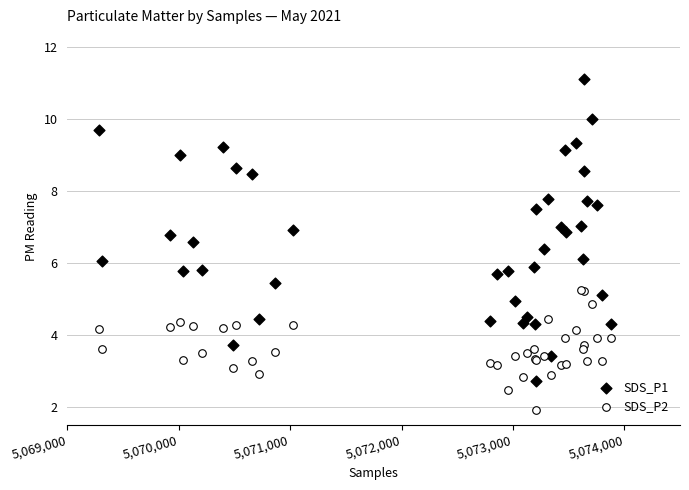

Which series reaches the minimum Y coordinate?

SDS_P2